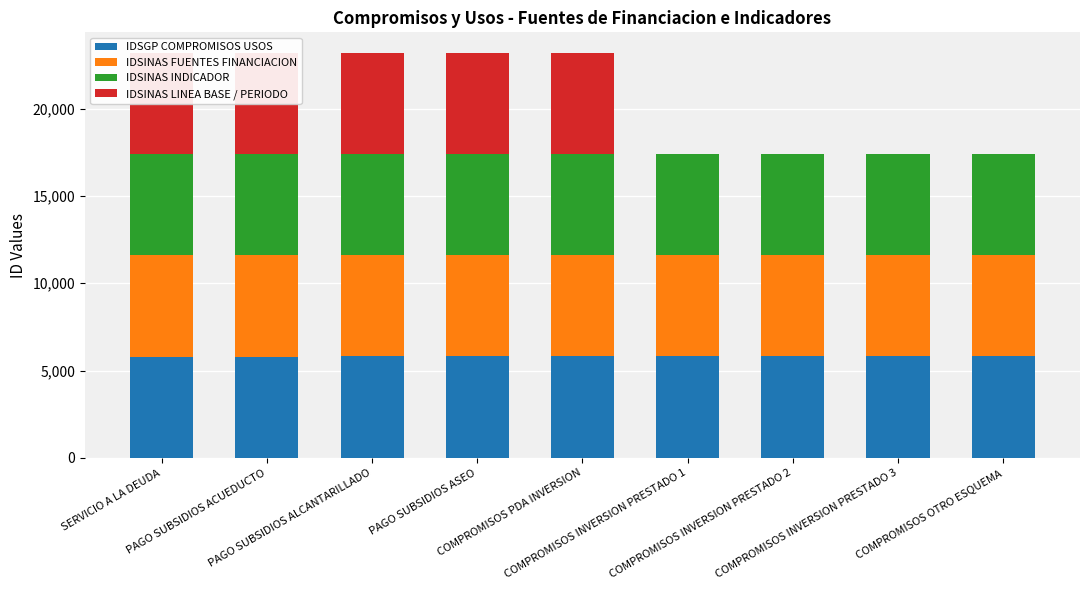

Is it true that IDSINAS FUENTES FINANCIACION equals 5797 at PAGO SUBSIDIOS ASEO?

True